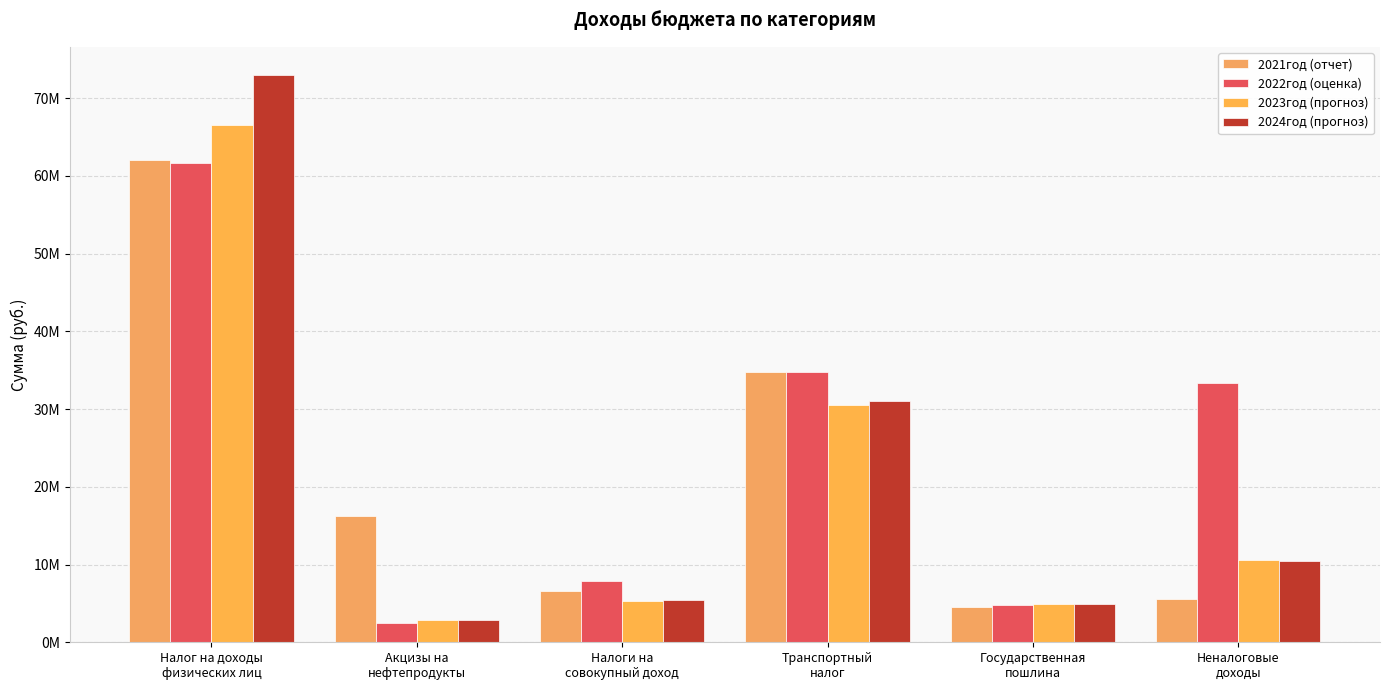

Is the value of 2023год (прогноз) at Акцизы на
нефтепродукты greater than the value of 2021год (отчет) at Государственная
пошлина?

No